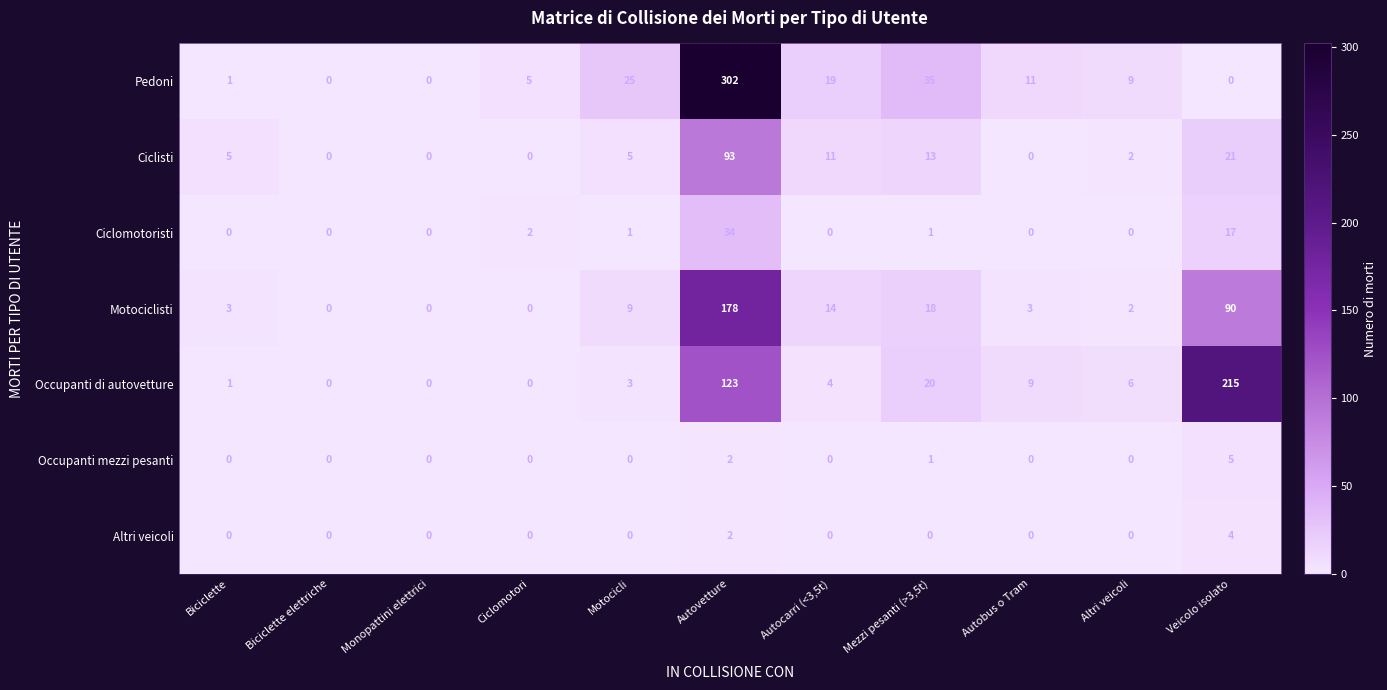

True or false: Ciclisti has a value of 9 at Biciclette.

False